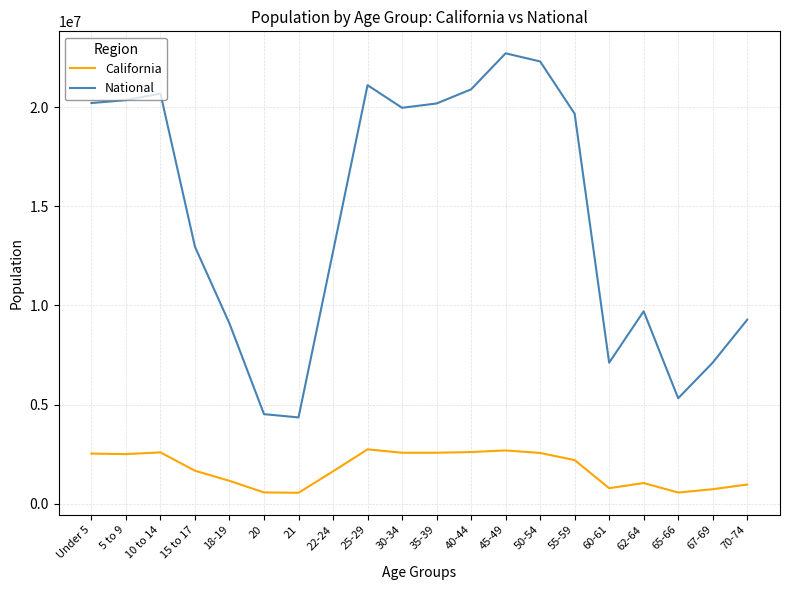

Rank the series by their average value, from lowest to highest.

California, National